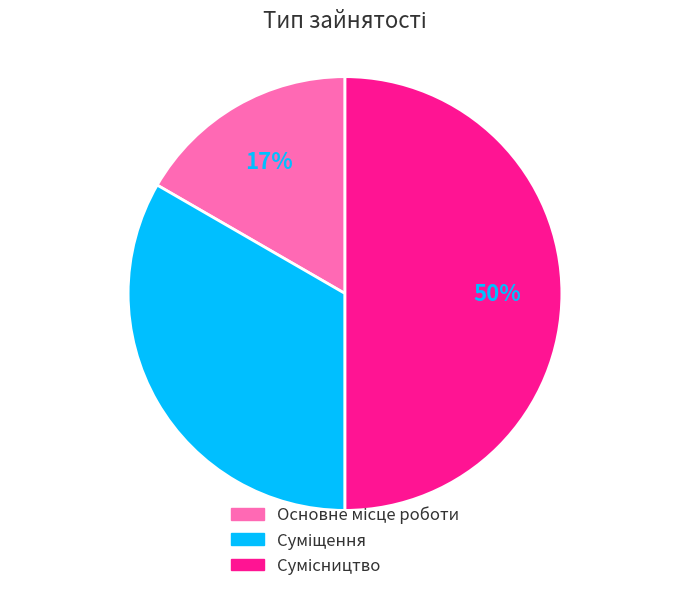

To the nearest percent, what is the difference between the largest and smallest slice percentages?

33%